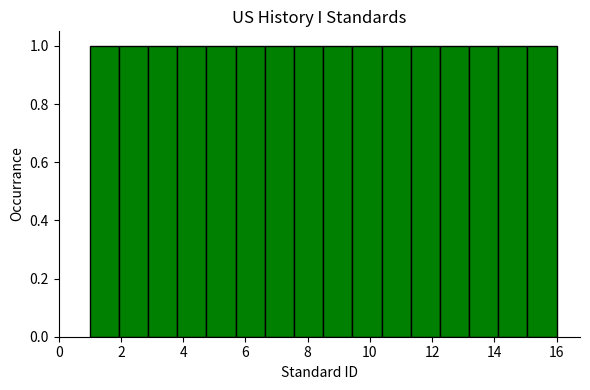

Reading left to right, transcribe this chart: for each bar, give the range it covers on the x-axis and its height. Neither the bar edges nor the heights are printed on the chart, so give them approximately, as read against the axes.

1.0 to 2.0: 1
2.0 to 2.8: 1
2.8 to 3.8: 1
3.8 to 4.8: 1
4.8 to 5.6: 1
5.6 to 6.6: 1
6.6 to 7.6: 1
7.6 to 8.6: 1
8.6 to 9.4: 1
9.4 to 10.4: 1
10.4 to 11.4: 1
11.4 to 12.2: 1
12.2 to 13.2: 1
13.2 to 14.2: 1
14.2 to 15.0: 1
15.0 to 16.0: 1